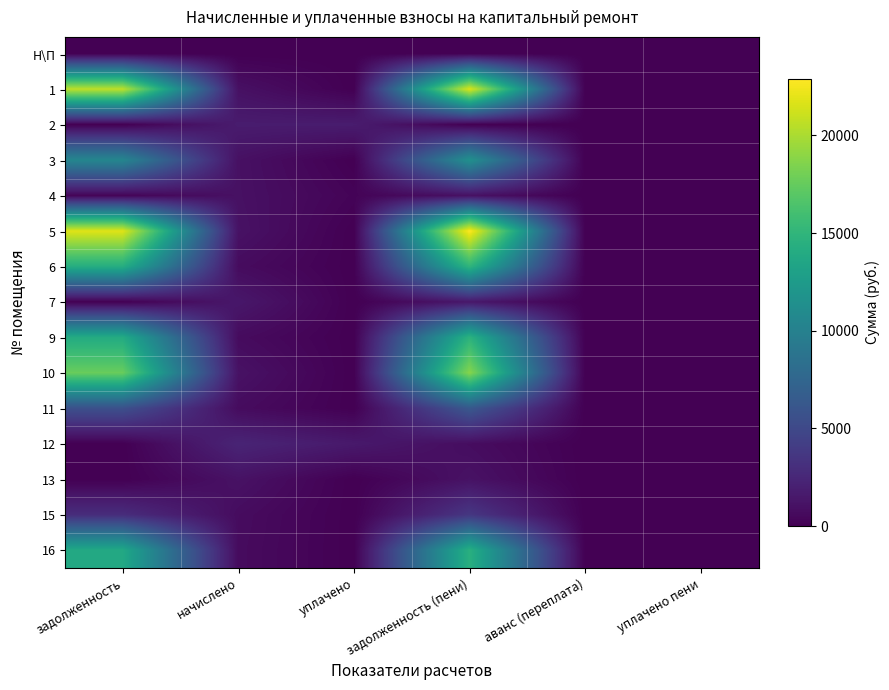

What is the difference between the highest and lowest values at начислено?

2337.6